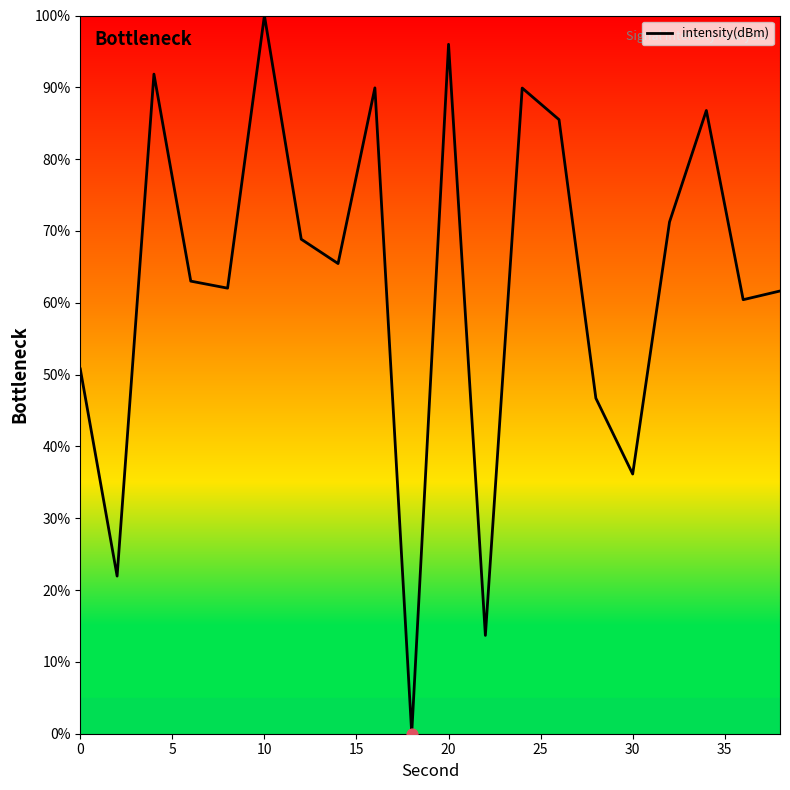

What is the maximum value shown in the chart?

100.0